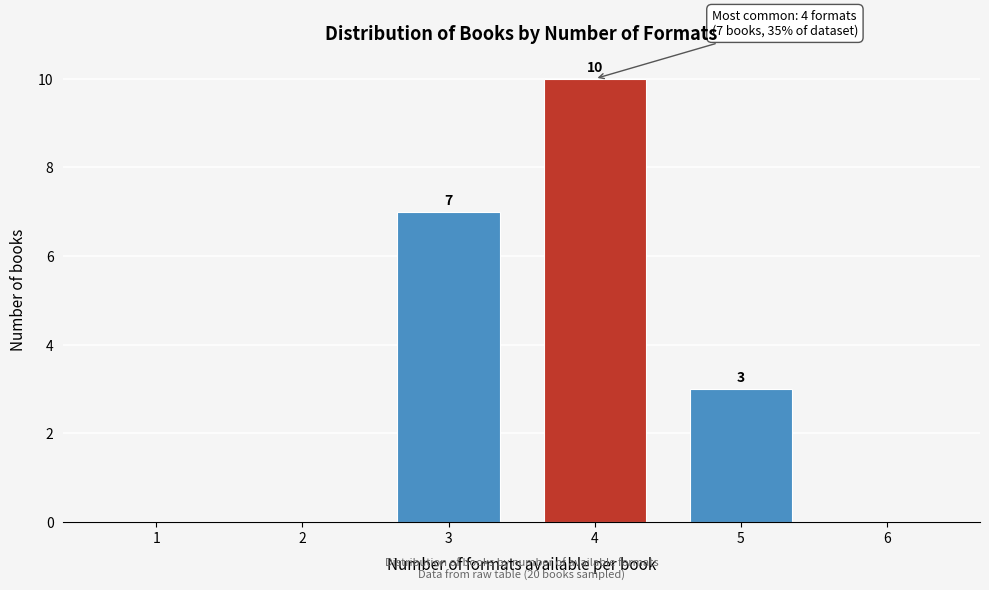

Reading left to right, extract all data points from this chart.

1=0	2=0	3=7	4=10	5=3	6=0